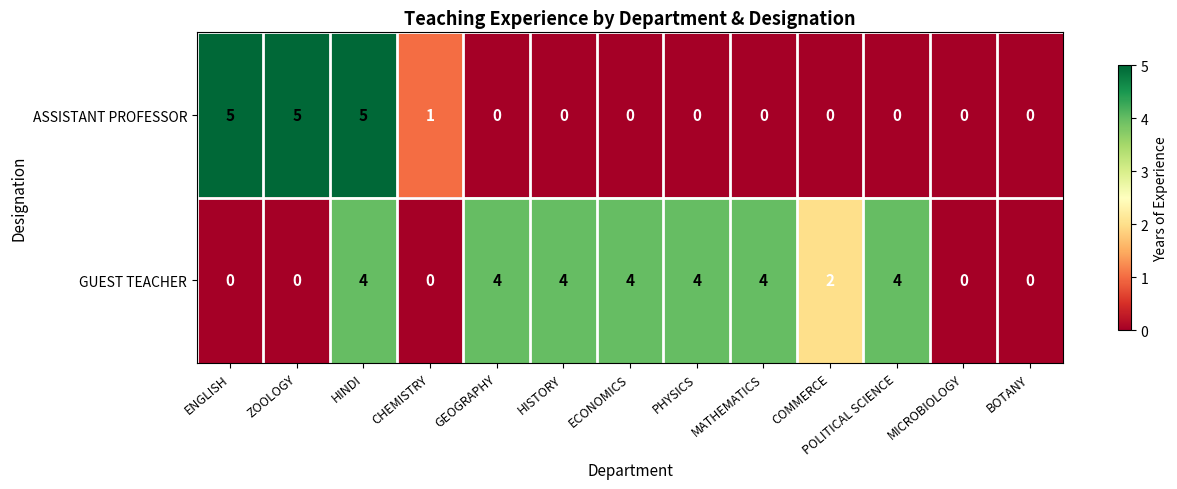

Which series has the largest range (max minus min)?

ASSISTANT PROFESSOR